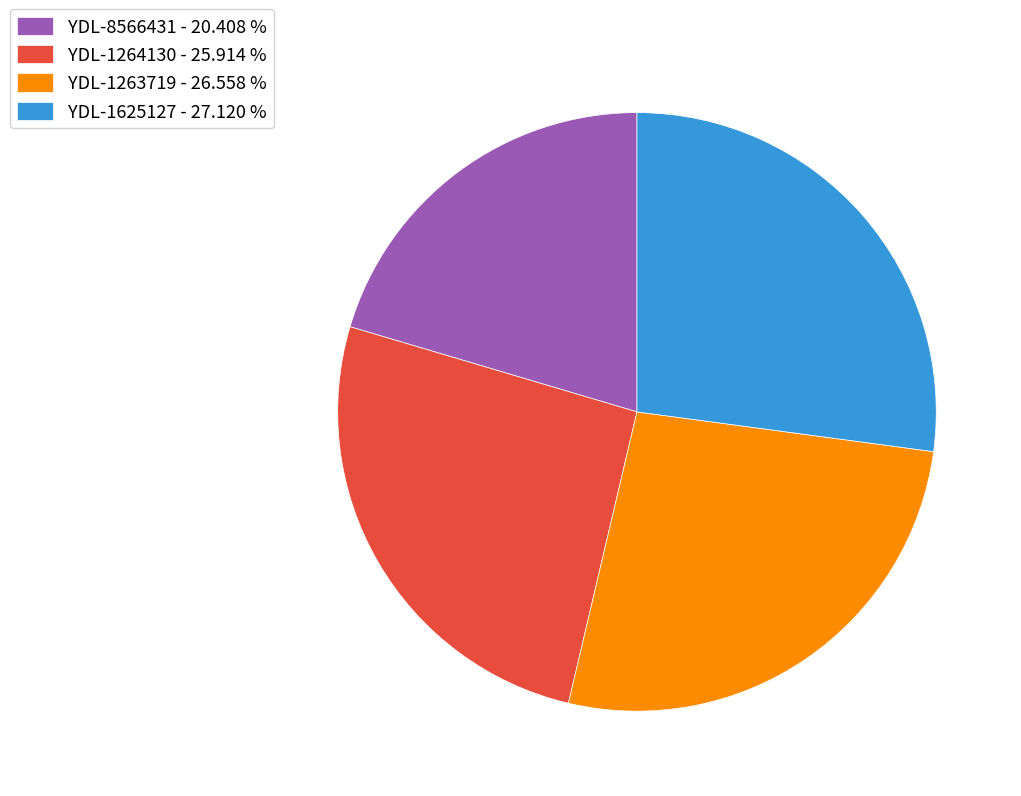

Which slice is the largest?

YDL-1625127